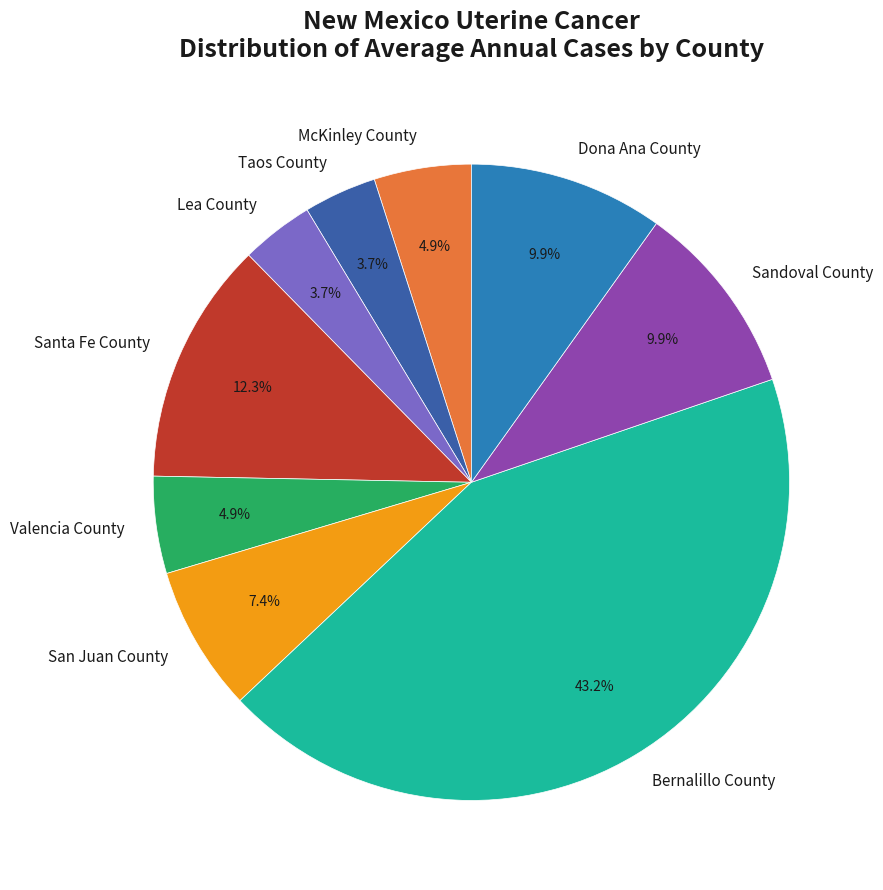

To the nearest percent, what is the average slice percentage?

11%